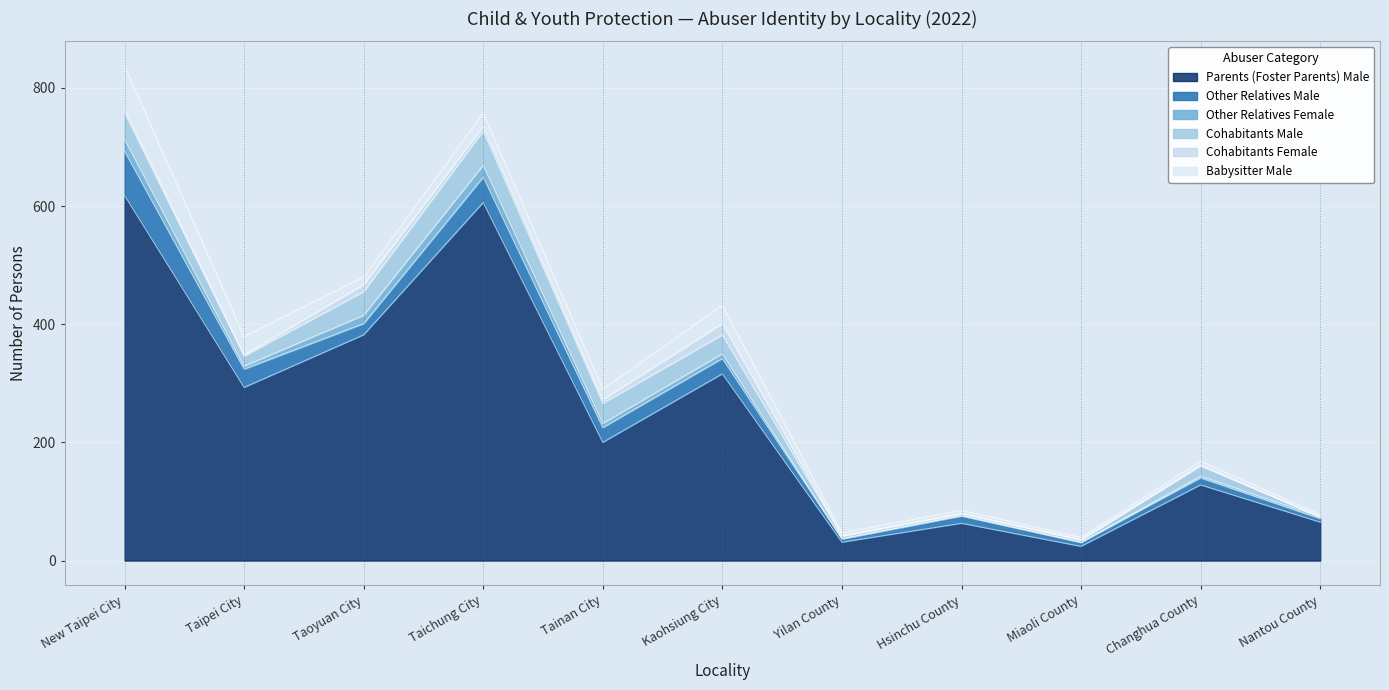

What is the spread (max minus min) of values at Taipei City?

291